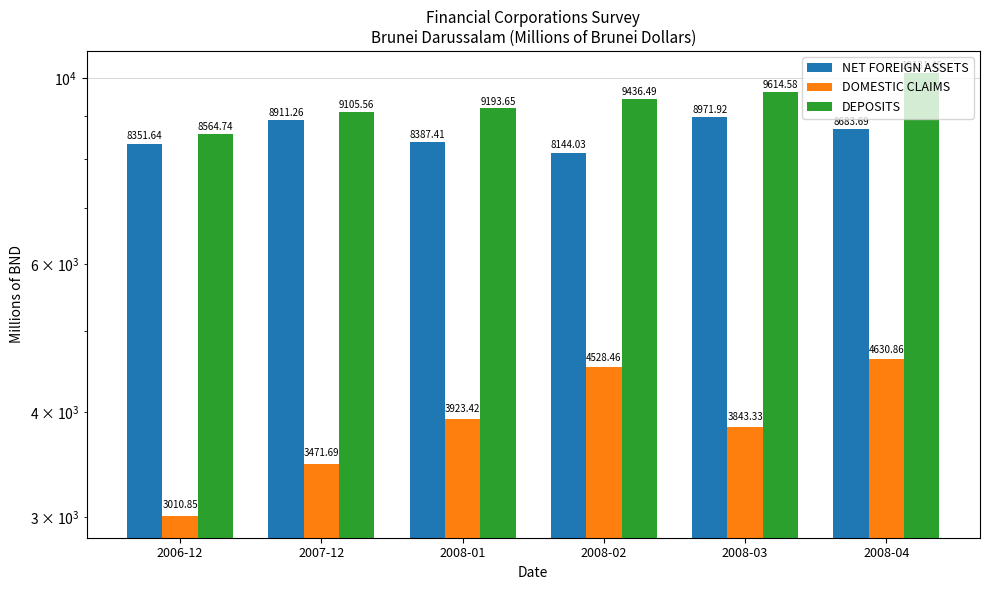

At which label does DOMESTIC CLAIMS first exceed 3923?

2008-01